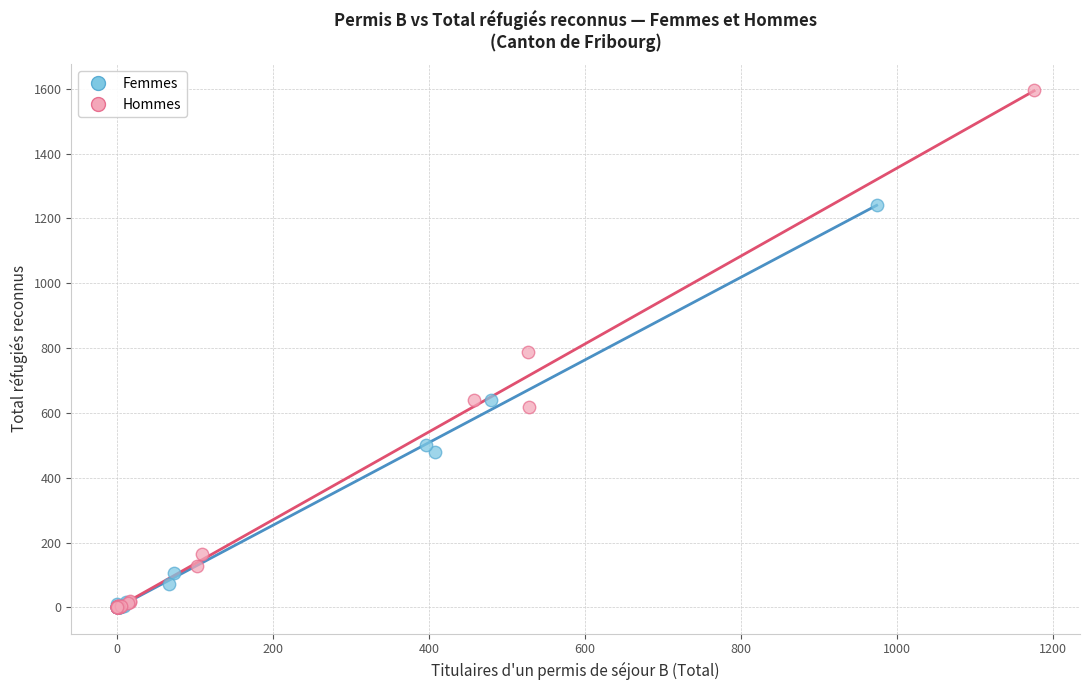

Which series has the largest Y range (max minus min)?

Hommes